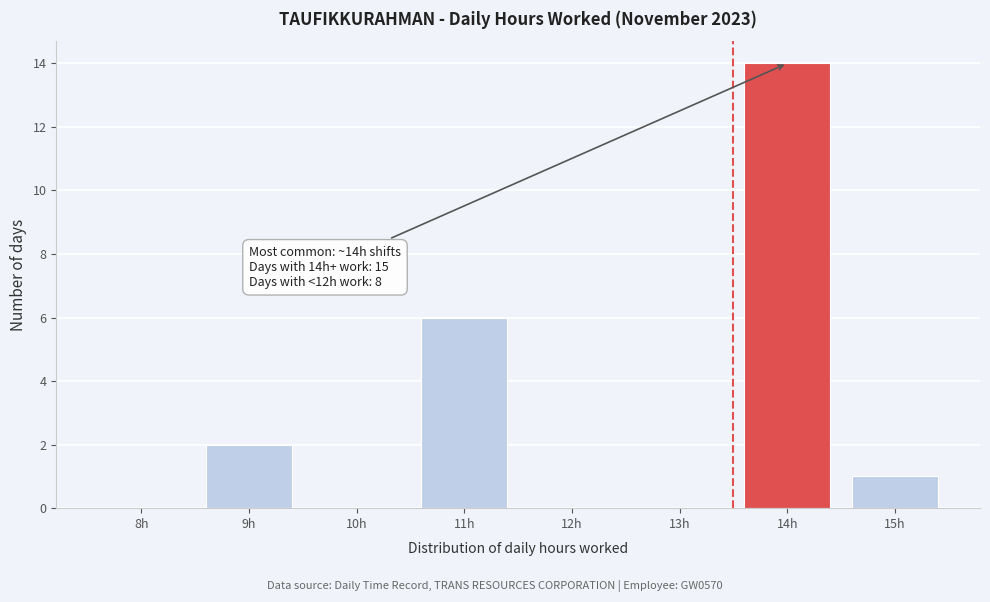

Reading left to right, transcribe all the data shown in this chart.

8h=0	9h=2	10h=0	11h=6	12h=0	13h=0	14h=14	15h=1